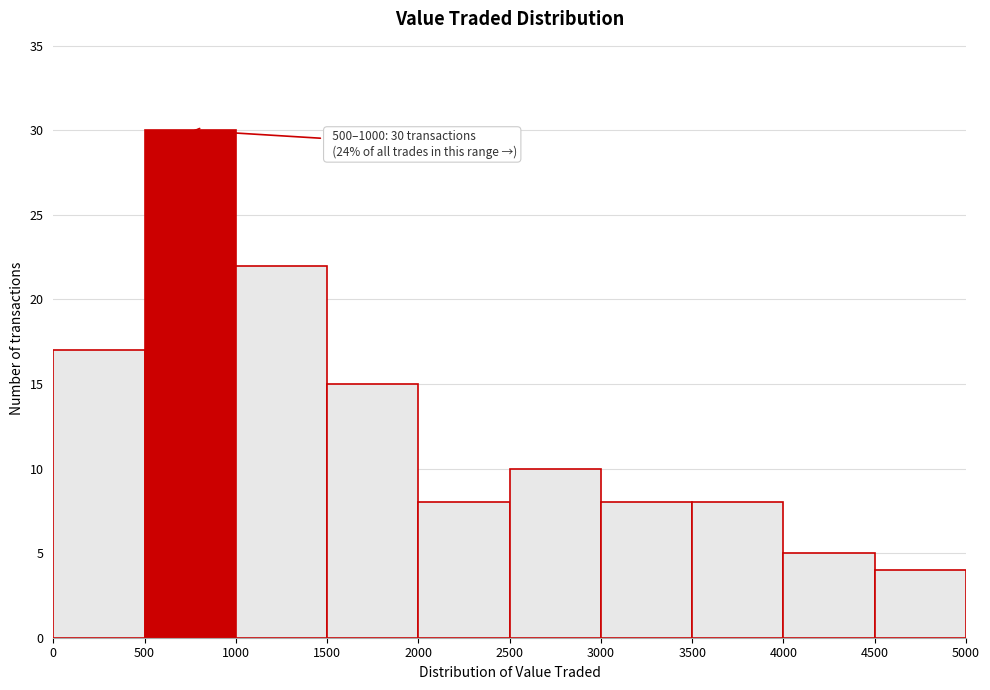

Over which range of the x-axis is the bar tallest?

500 to 1000